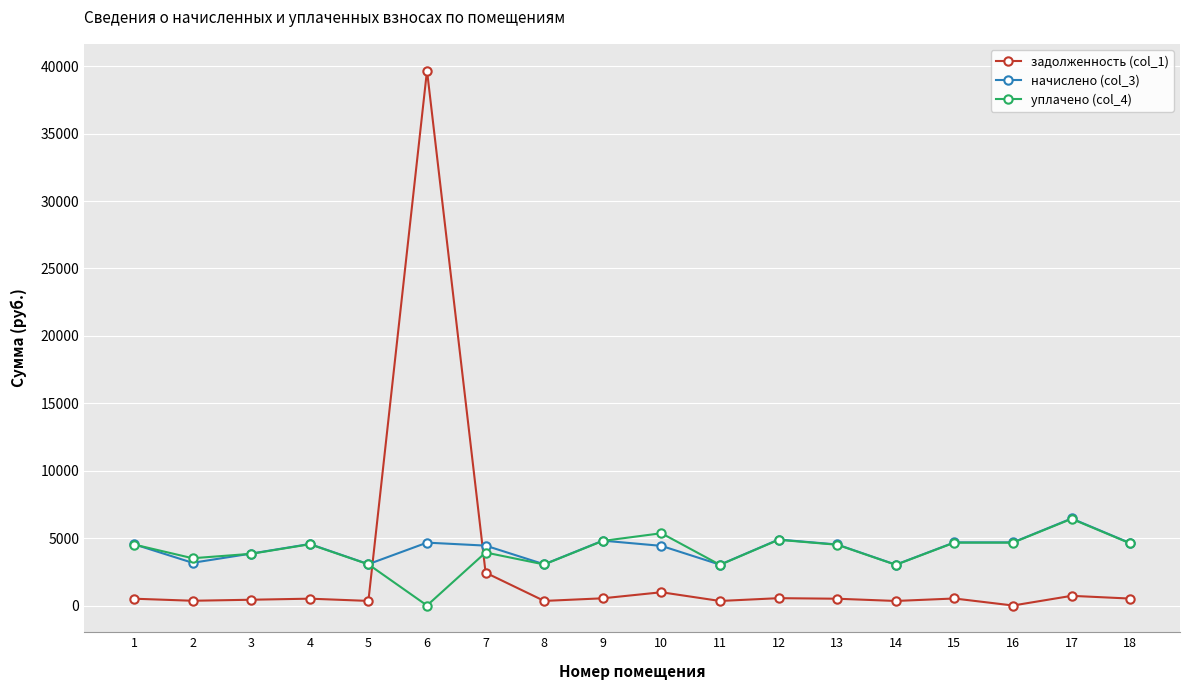

What is the total value across all series at 10?

10766.0